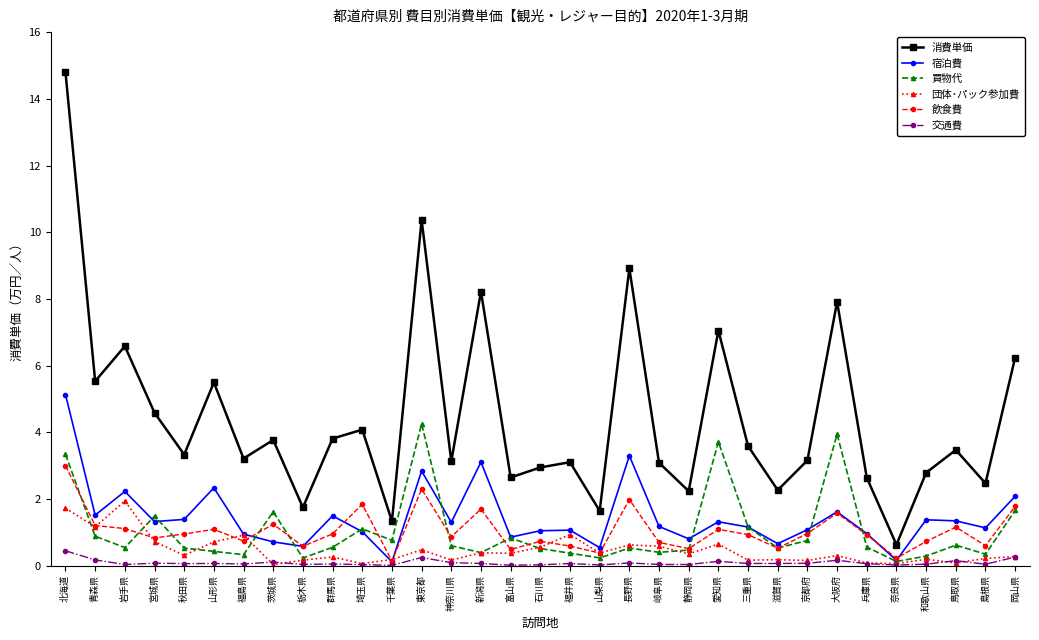

How many lines are shown in the chart?

6